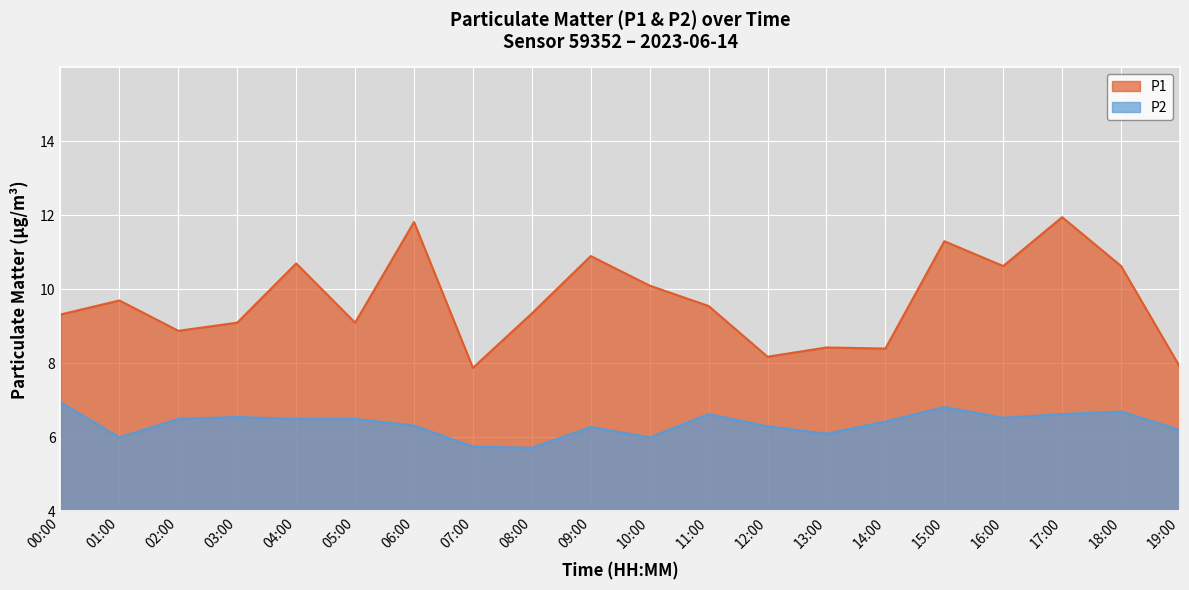

List the series in order of their overall mean, lowest first.

P2, P1